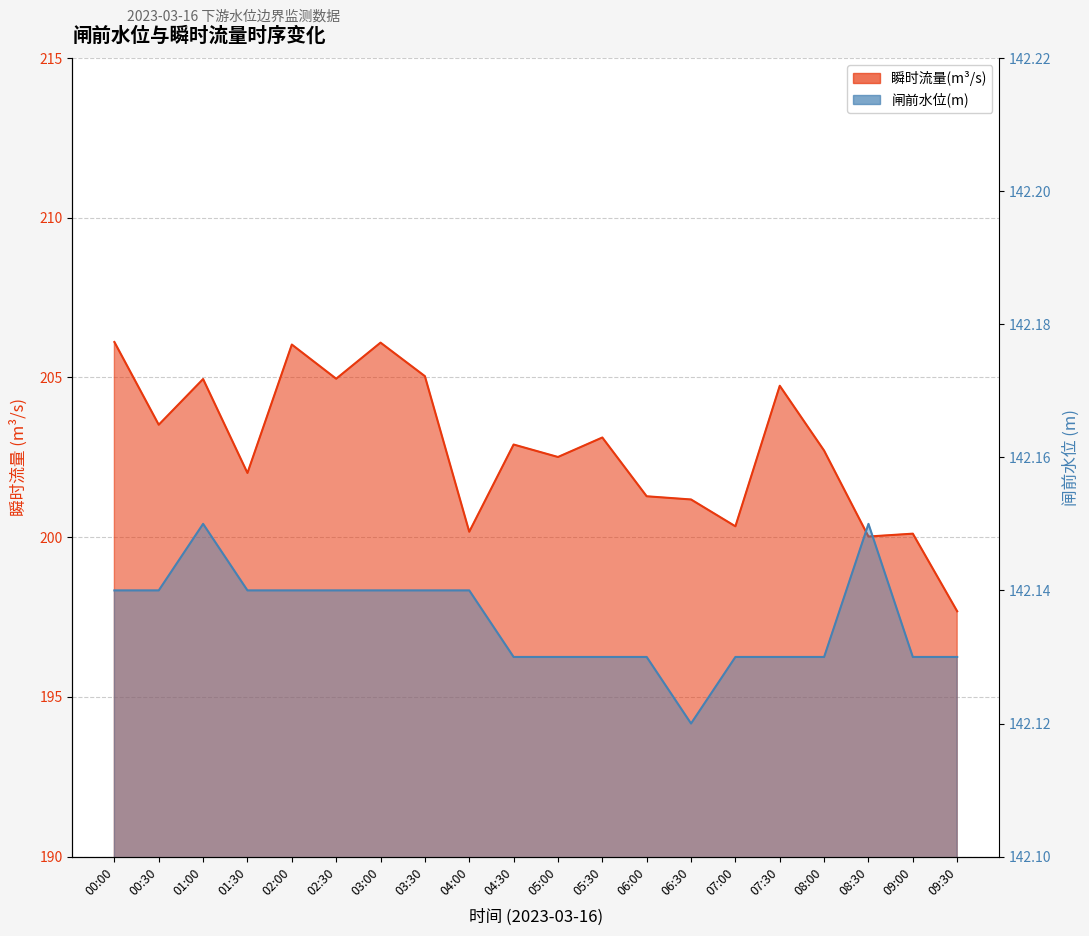

Which category has the lowest value in the 闸前水位(m) series?

06:30